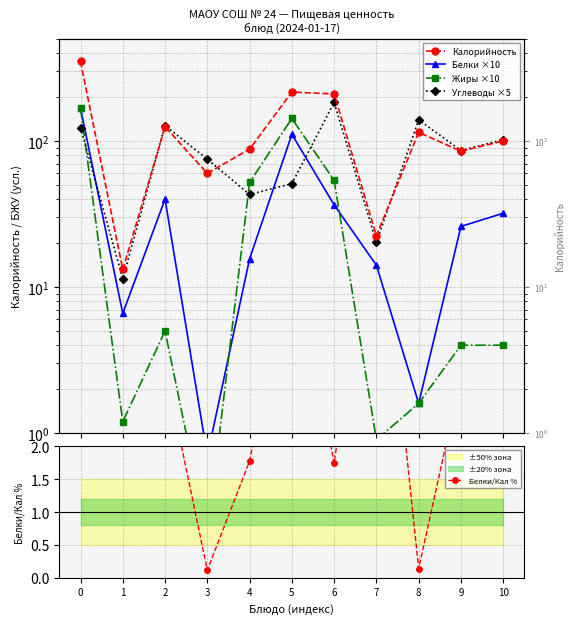

How many times do Белки/Кал % and Жиры ×10 cross each other?

4